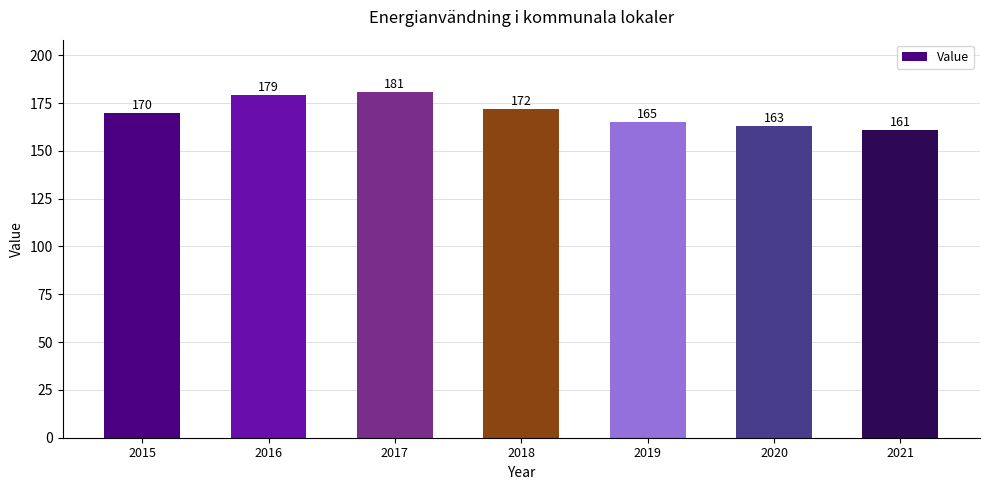

What is the minimum value shown in the chart?

161